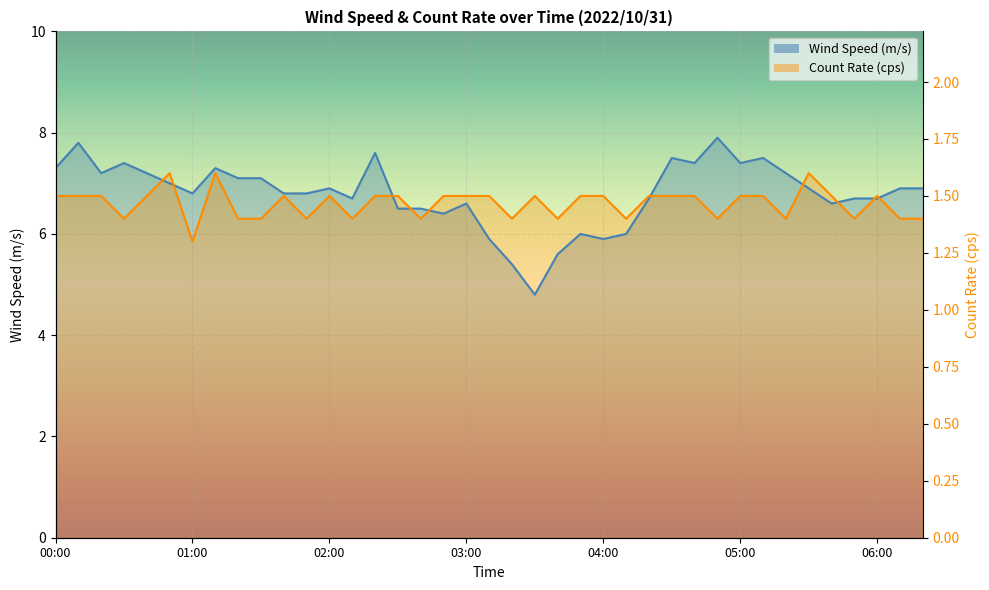

What are all the series names shown in the legend?

Wind Speed (m/s), Count Rate (cps)